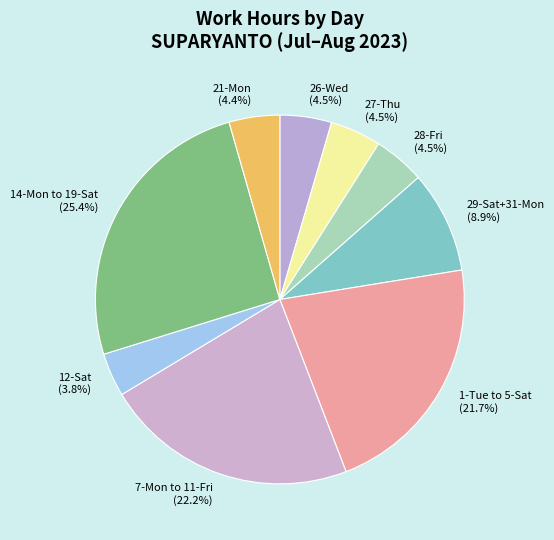

What percentage do 12-Sat (3.8%) and 14-Mon to 19-Sat (25.4%) together represent?

29.2%